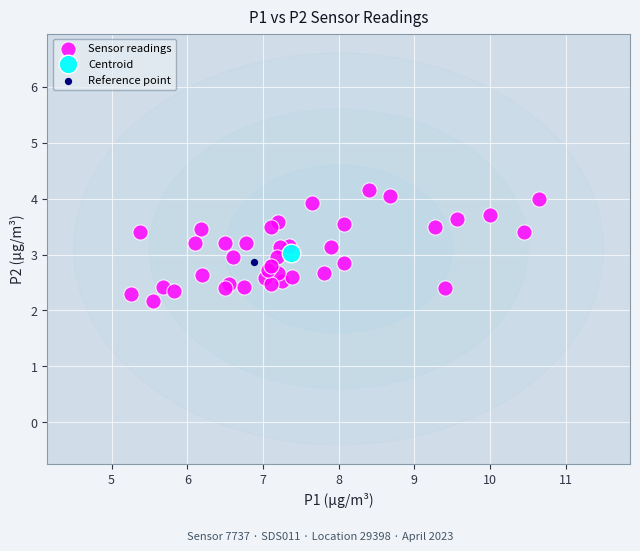

What are all the series names shown in the legend?

Sensor readings, Centroid, Reference point